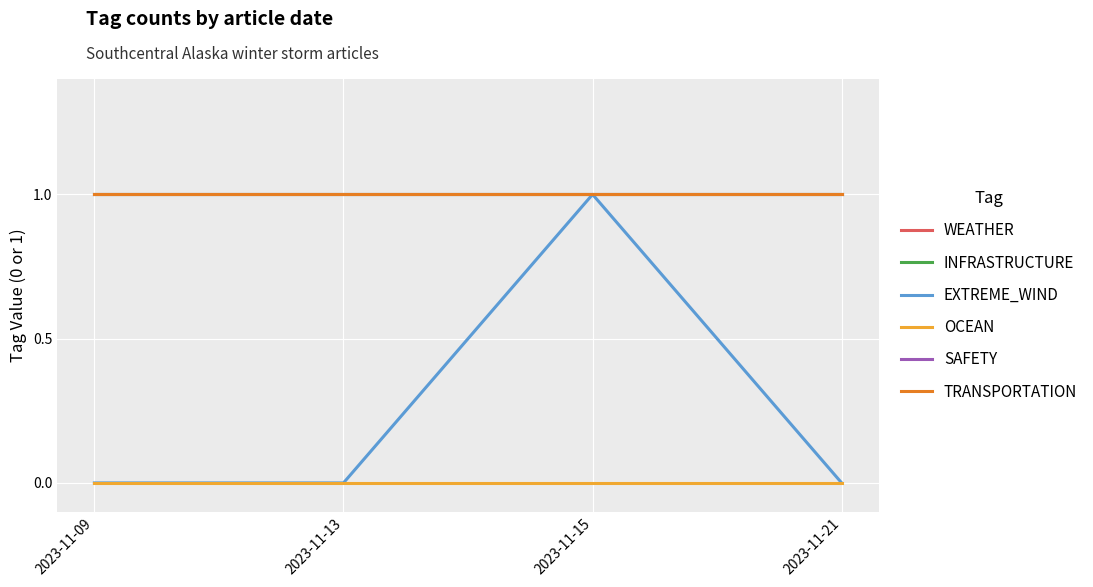

Which series has the widest spread of values?

EXTREME_WIND